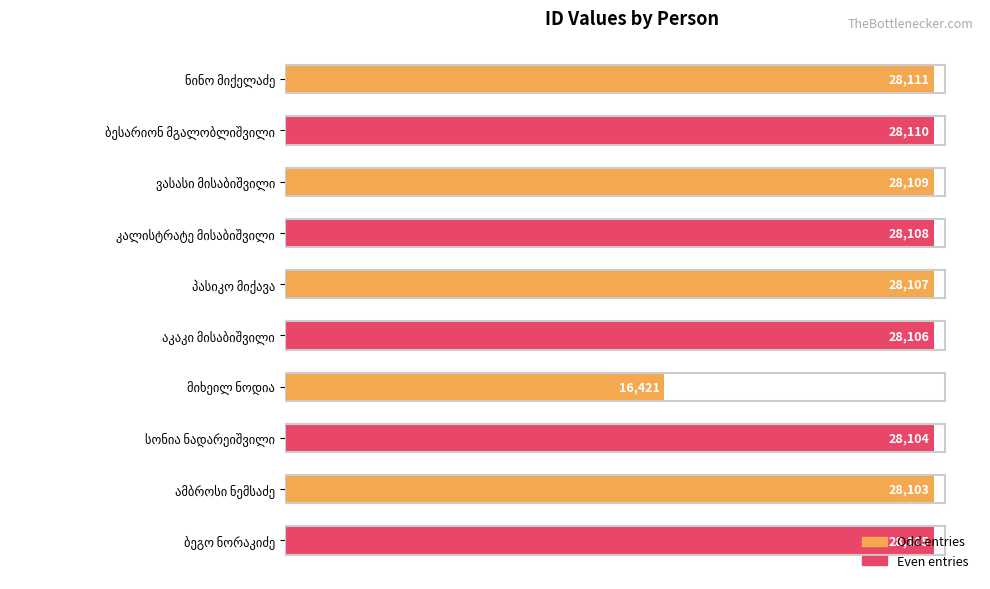

How many data points does each series have?

10